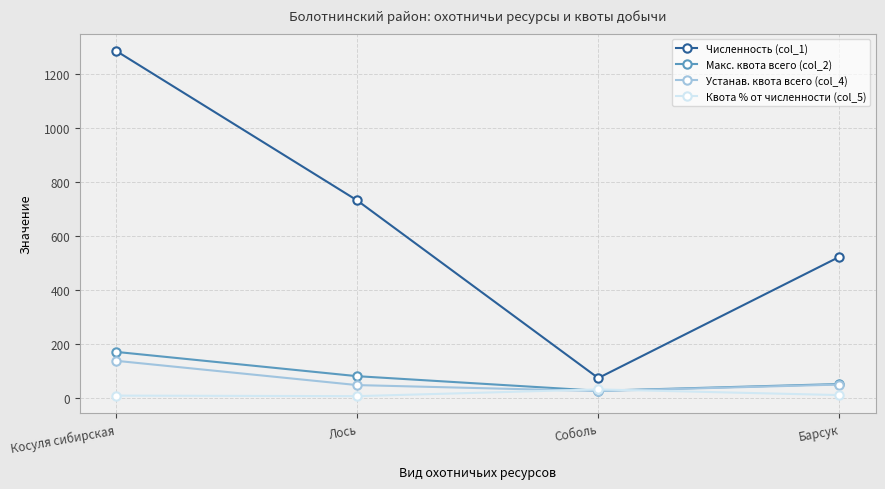

What is the minimum value for Устанав. квота всего (col_4)?

24